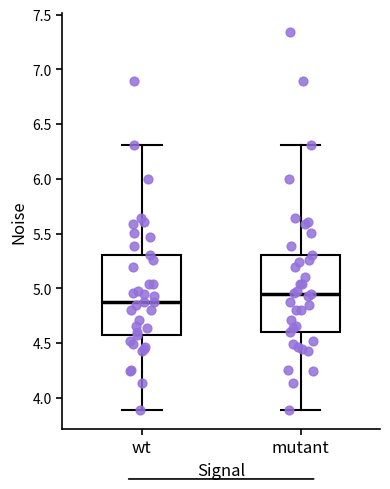

Reading left to right, read every box against the y-axis: the position of its median line, the range the box covers, and the ends of its whiskers. The values are not printed on the chart, so give them approximately, as read against the axis.

wt: median 4.90, box 4.55 to 5.30, whiskers 3.90 to 6.30
mutant: median 4.95, box 4.60 to 5.30, whiskers 3.90 to 6.30